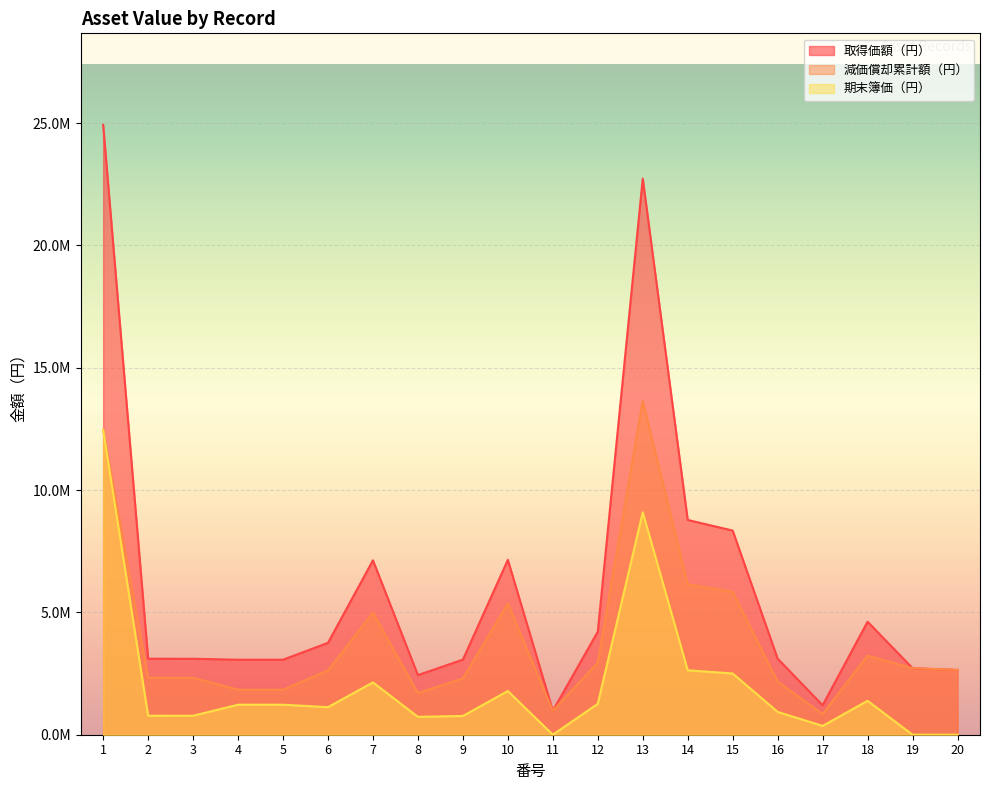

The 期末簿価（円） series shows 2 at 11. True or false?

False